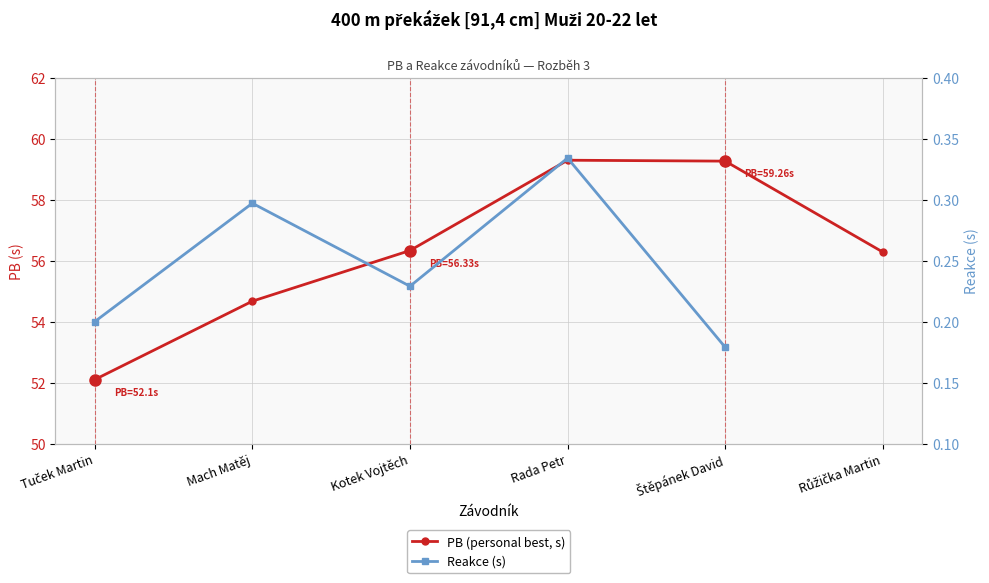

What position from the right is Rada Petr?

3